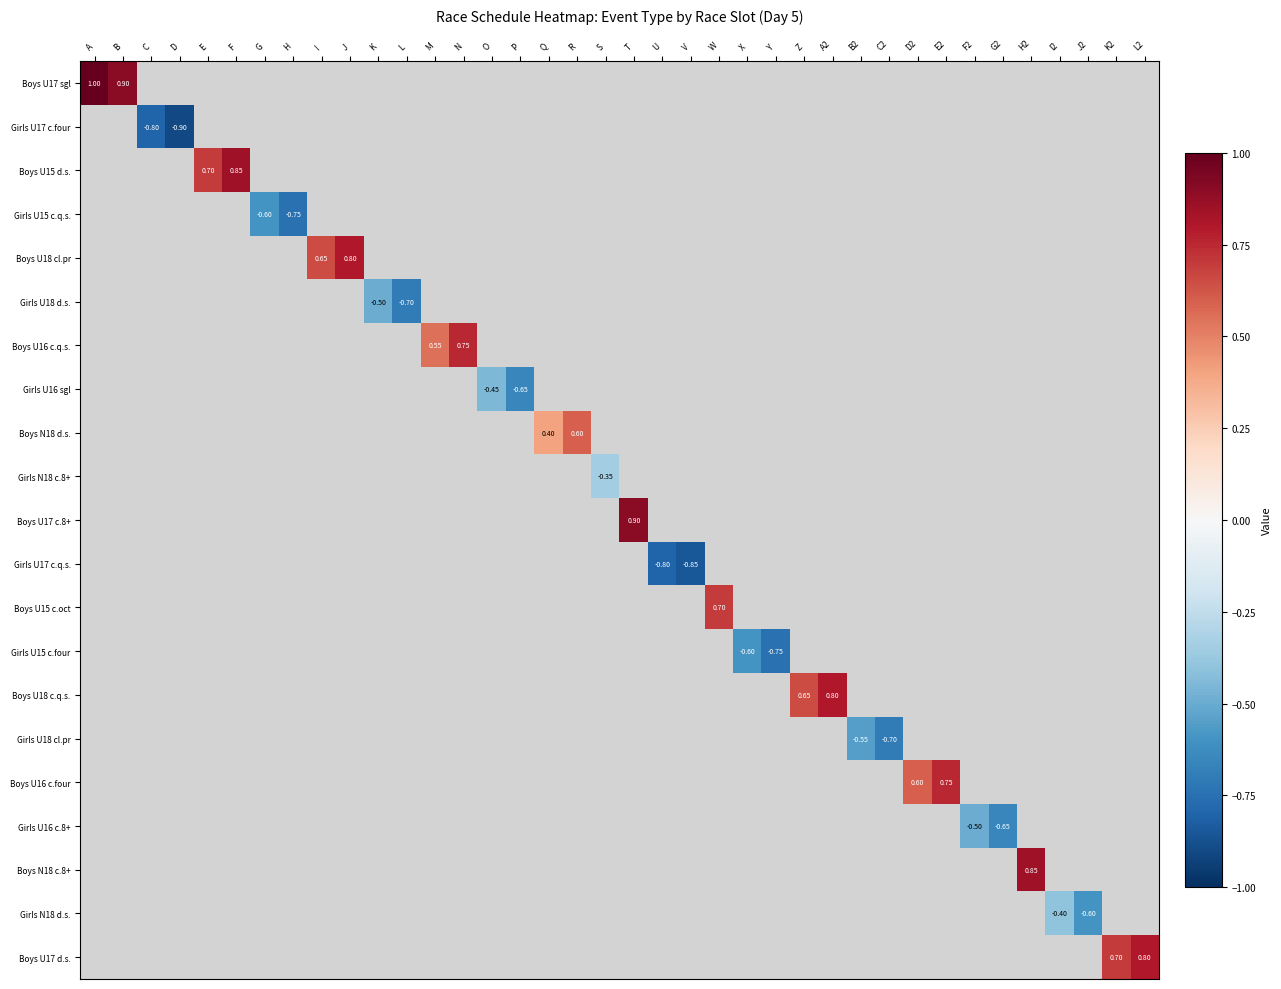

Is the value of Boys U17 d.s. at L2 greater than the value of Boys U17 sgl at B?

No